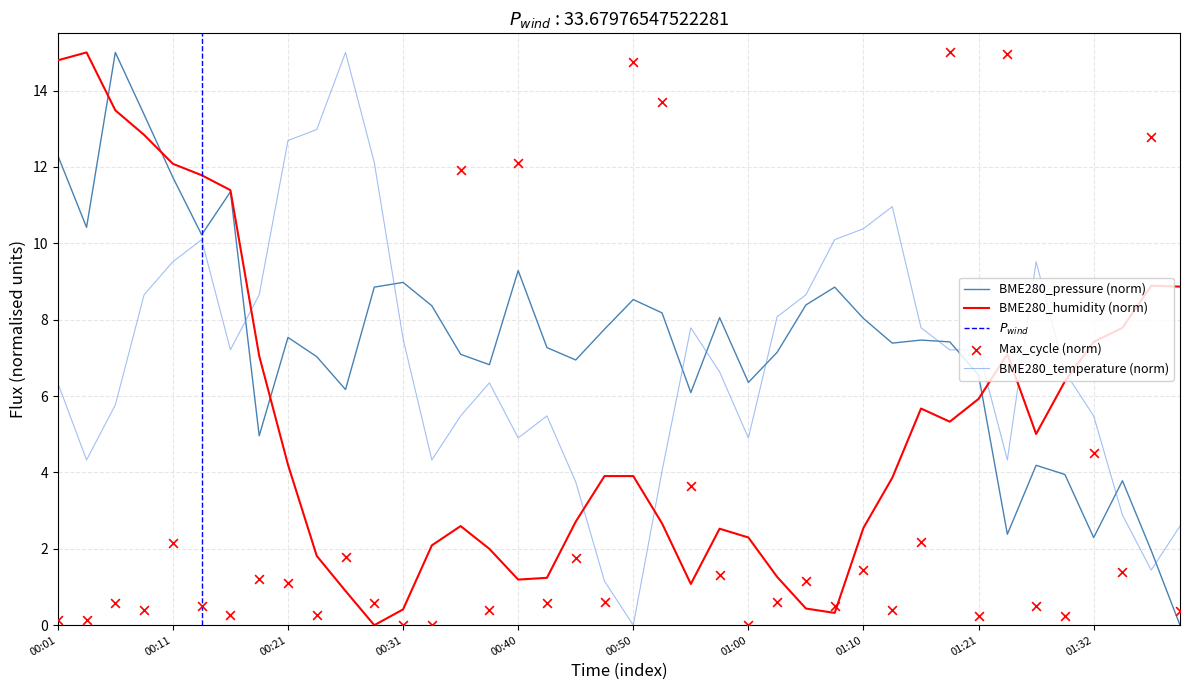

Which series has the largest total across all categories?

BME280_pressure